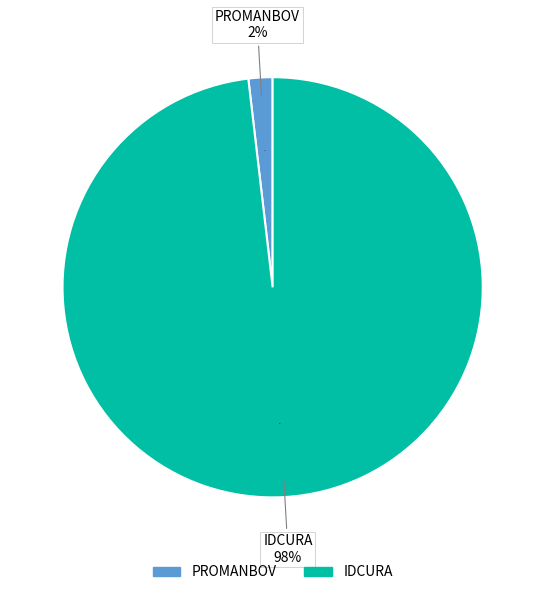

What is the total percentage of PROMANBOV and IDCURA?

100.0%